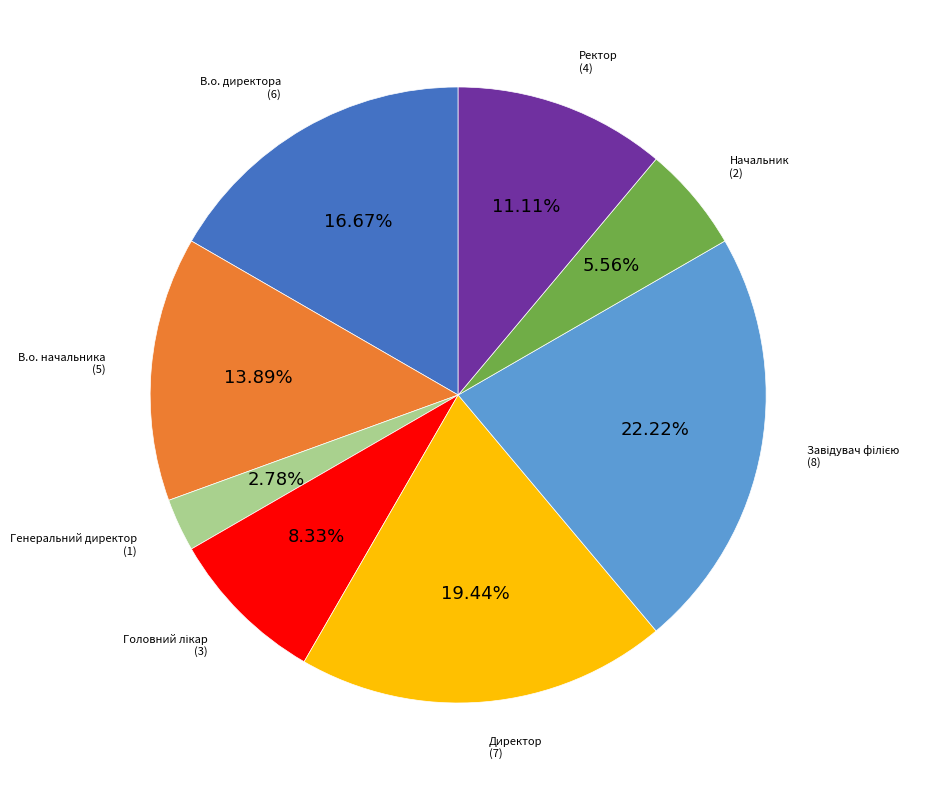

Is В.о. начальника the majority of the pie?

No